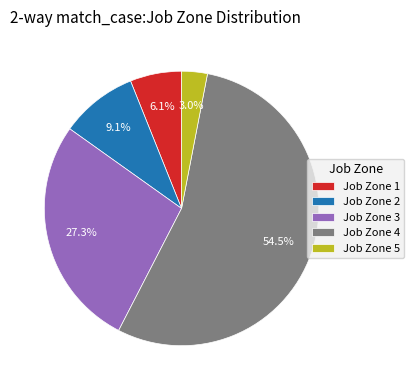

Which category has the biggest portion of the pie?

Job Zone 4